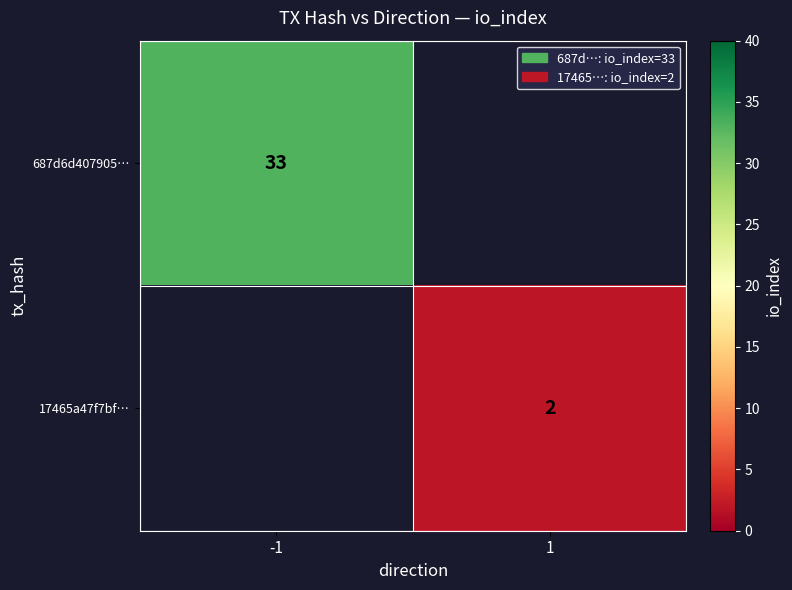

The value of 17465a47f7bf… at 1 is 3. True or false?

False